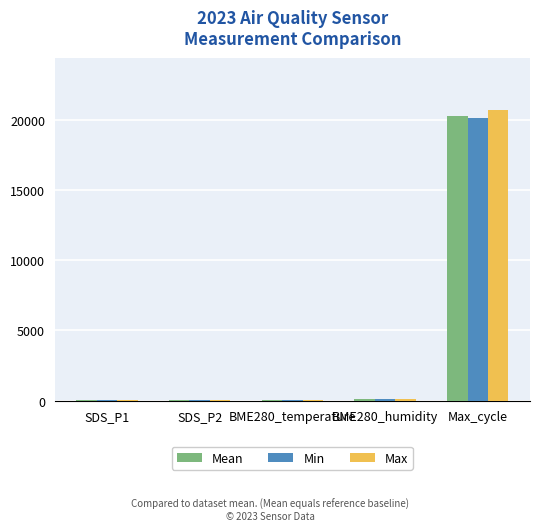

What is the sum of all Min values?

20324.8